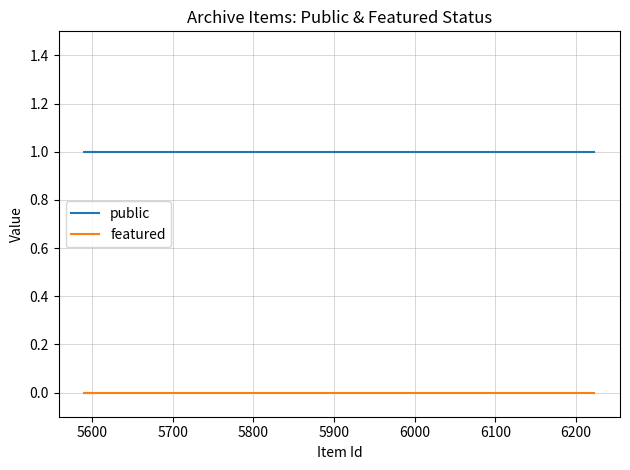

True or false: public has more than 0 points higher than both neighbors.

False